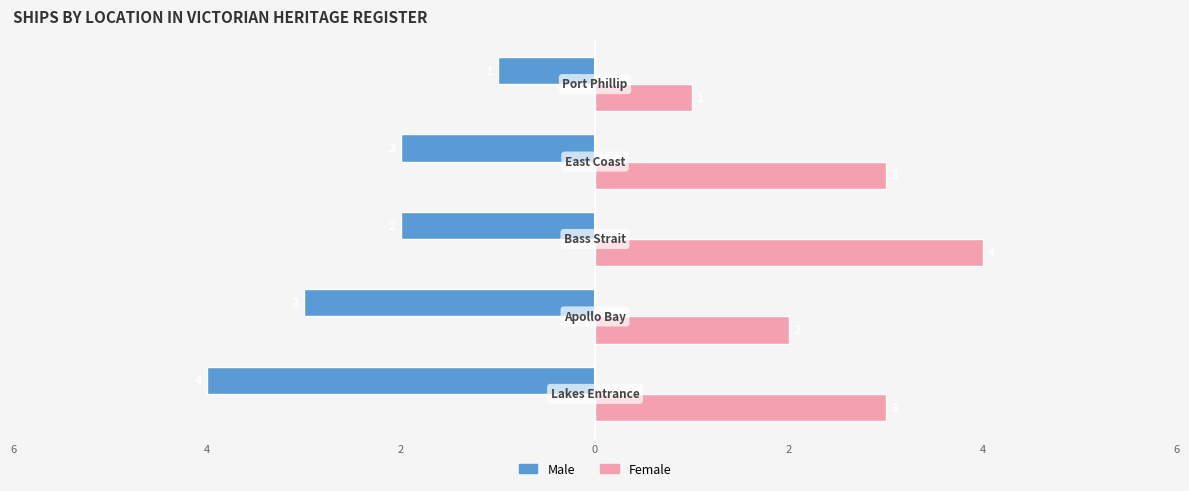

What are all the series names shown in the legend?

Male, Female